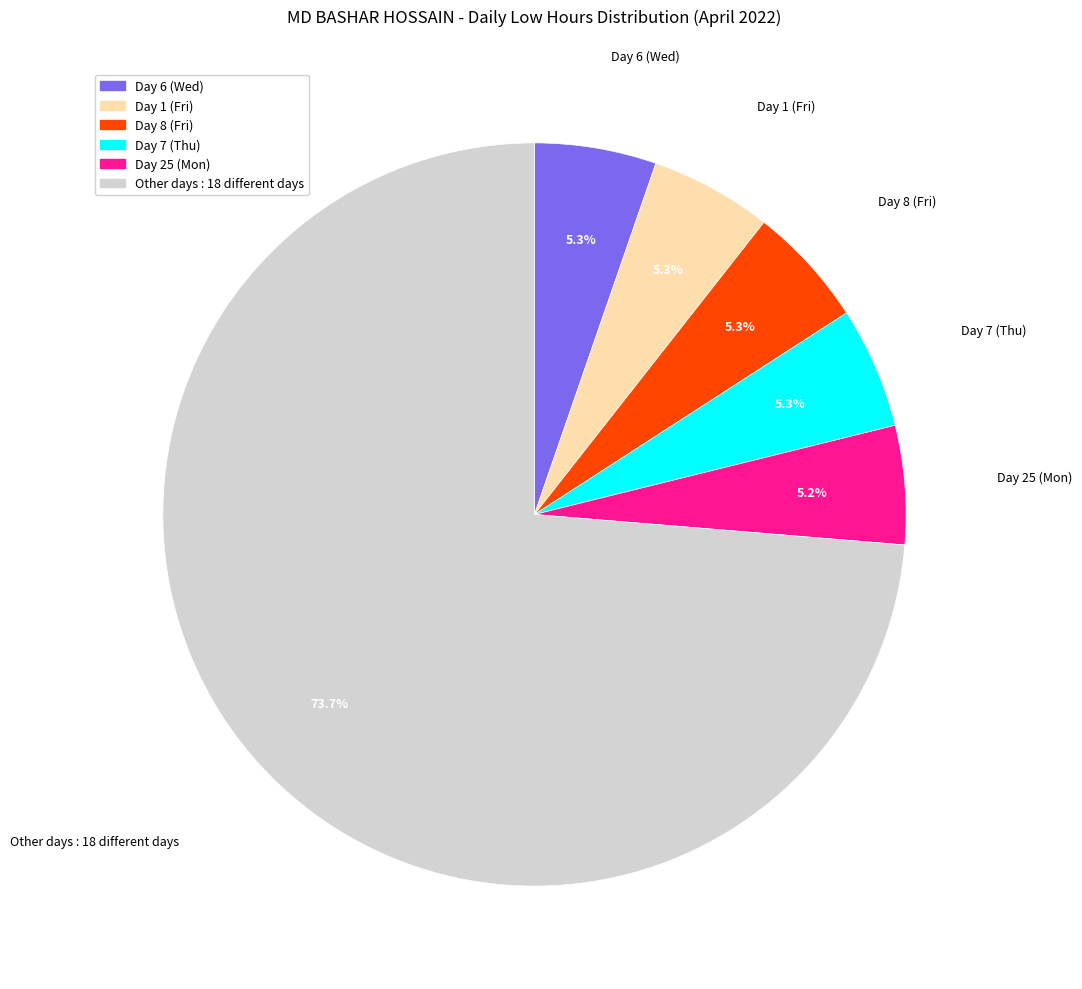

Which slice is the largest?

Other days : 18 different days